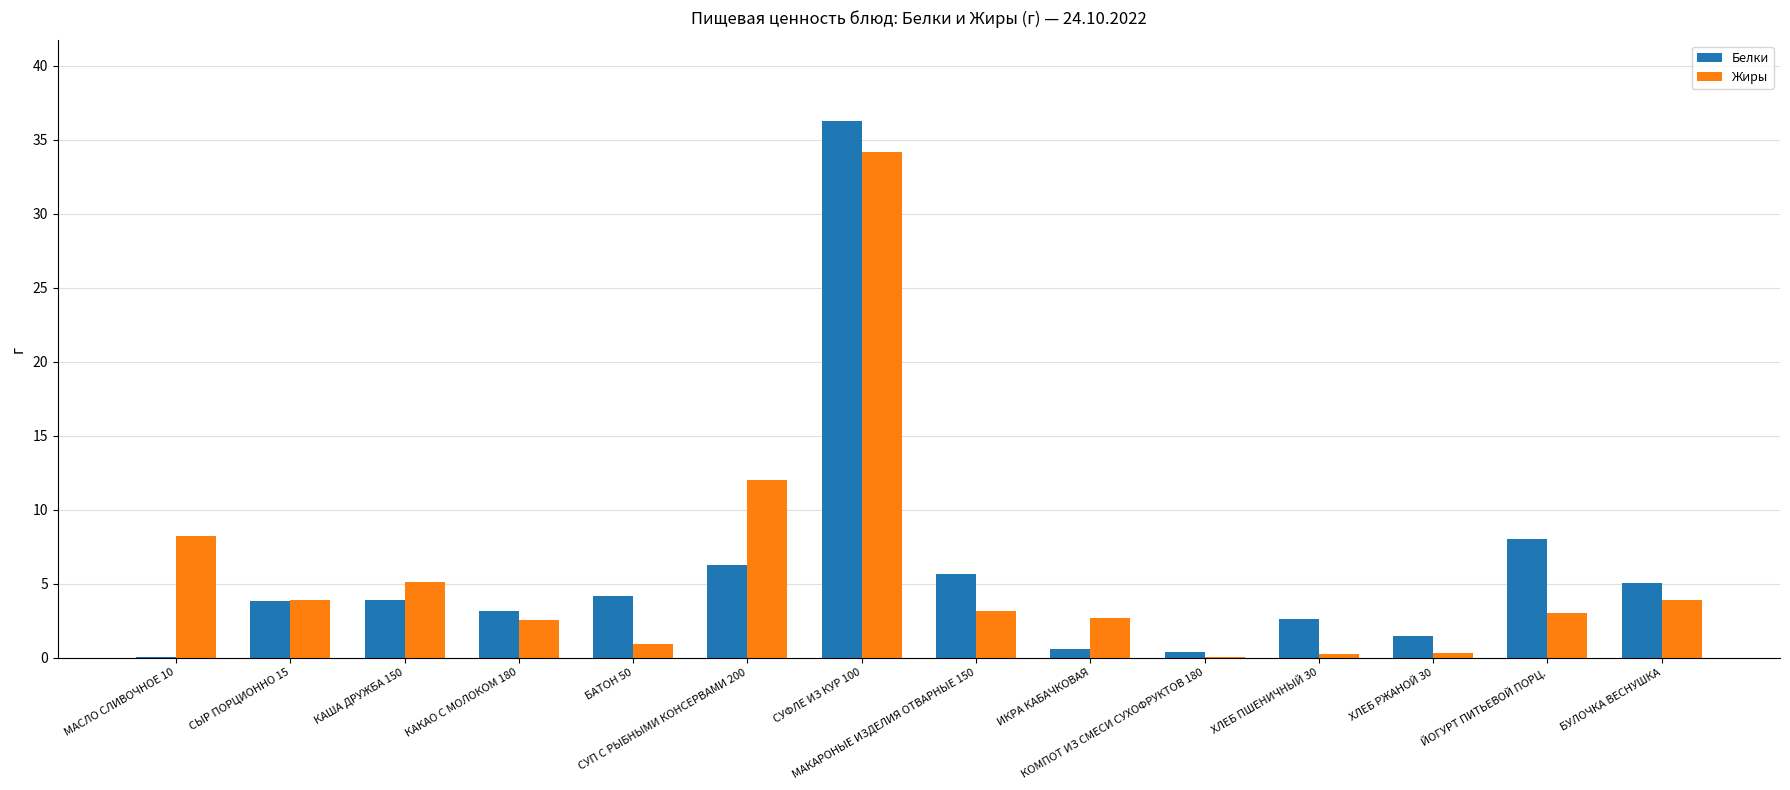

What is the maximum value shown in the chart?

36.3